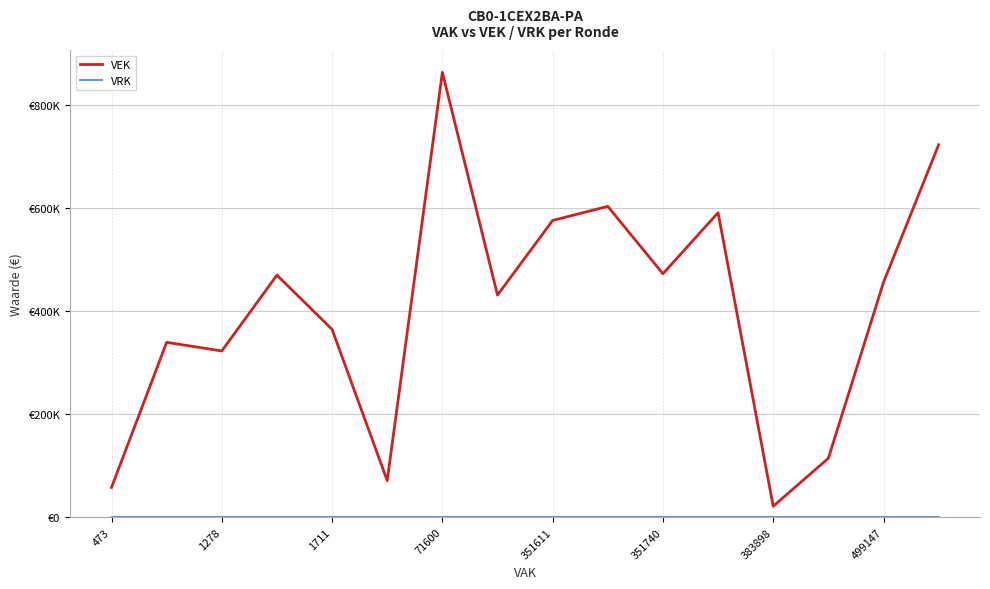

What is the difference between the maximum and minimum values in the VEK series?

841006